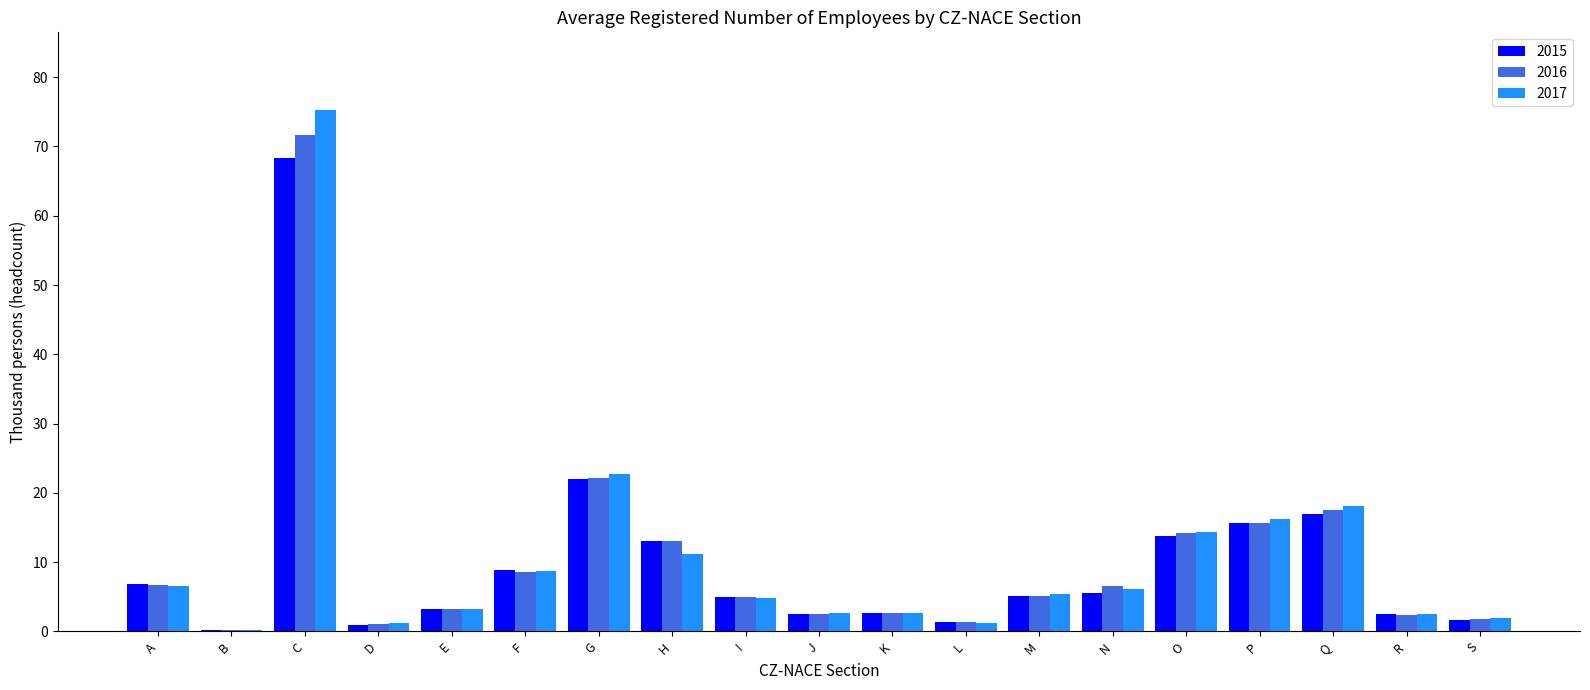

The value of 2016 at J is 2.5. True or false?

True